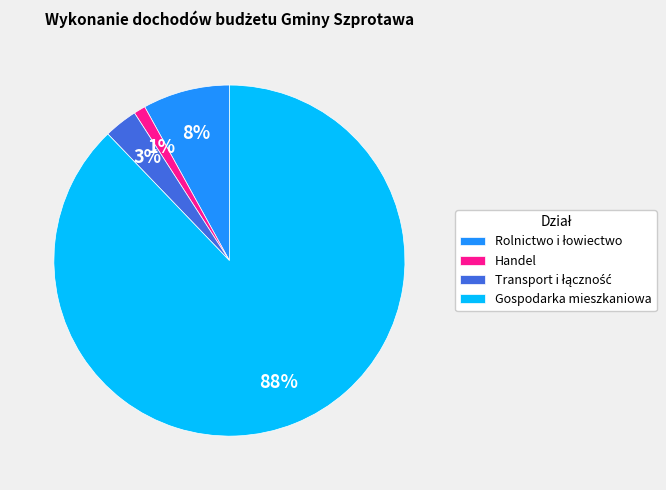

To the nearest percent, what percentage of the pie is Handel?

1%